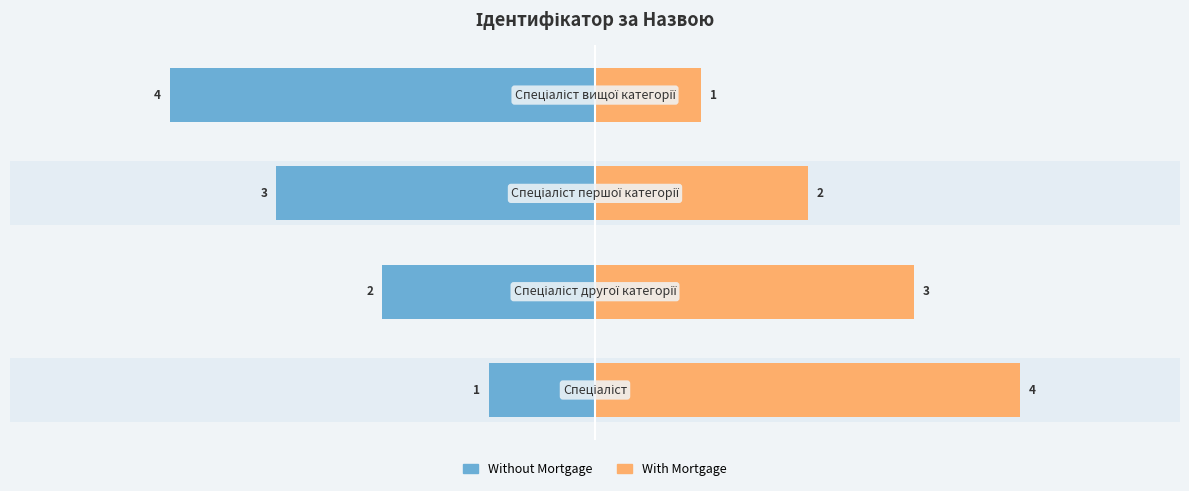

What is the lowest value of the With Mortgage series?

1